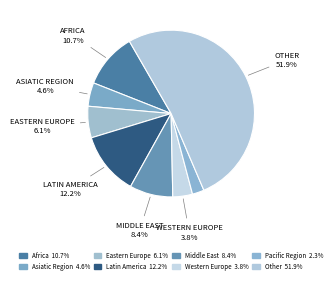

Count the number of slices in the pie.

8